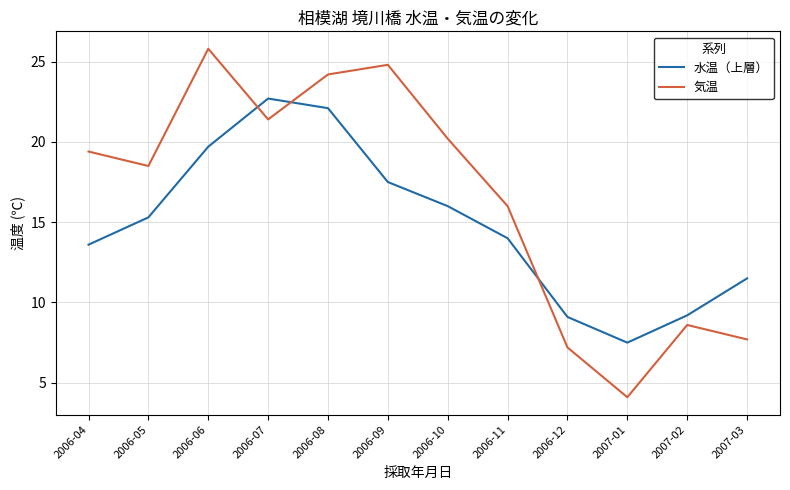

Is the value of 気温 at 2006-06 greater than the value of 水温（上層） at 2006-06?

Yes